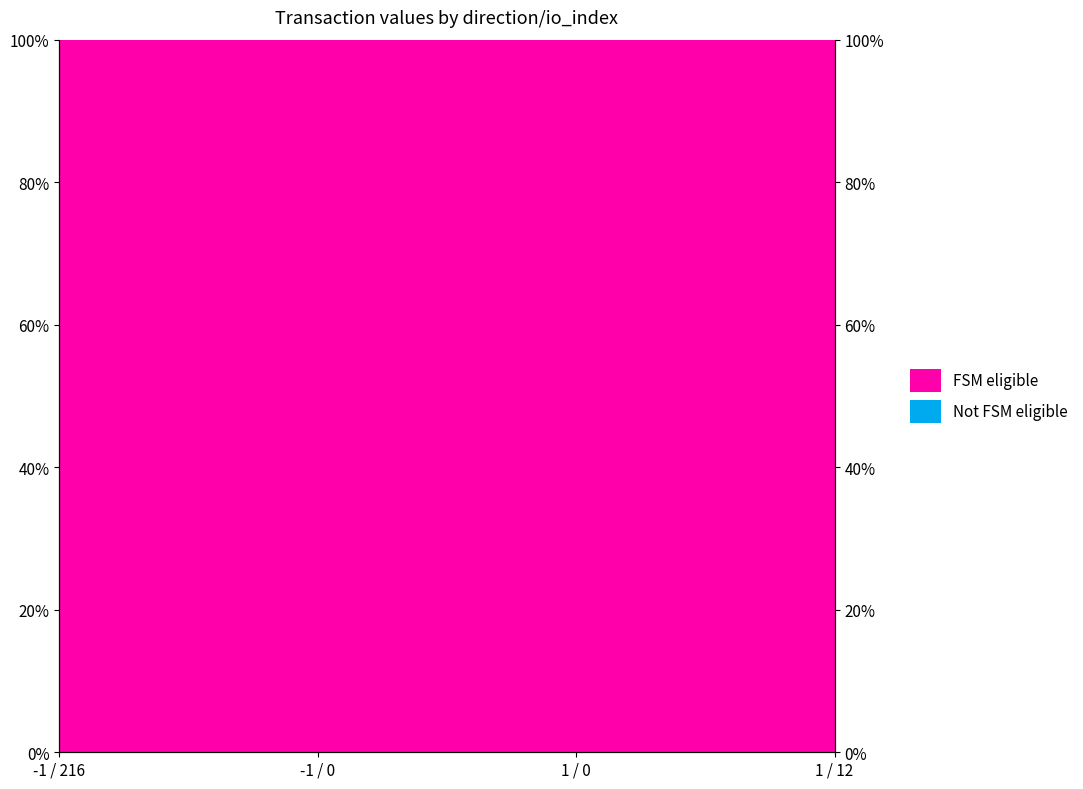

Rank the categories by value from highest to lowest.

1 / 12, -1 / 0, 1 / 0, -1 / 216